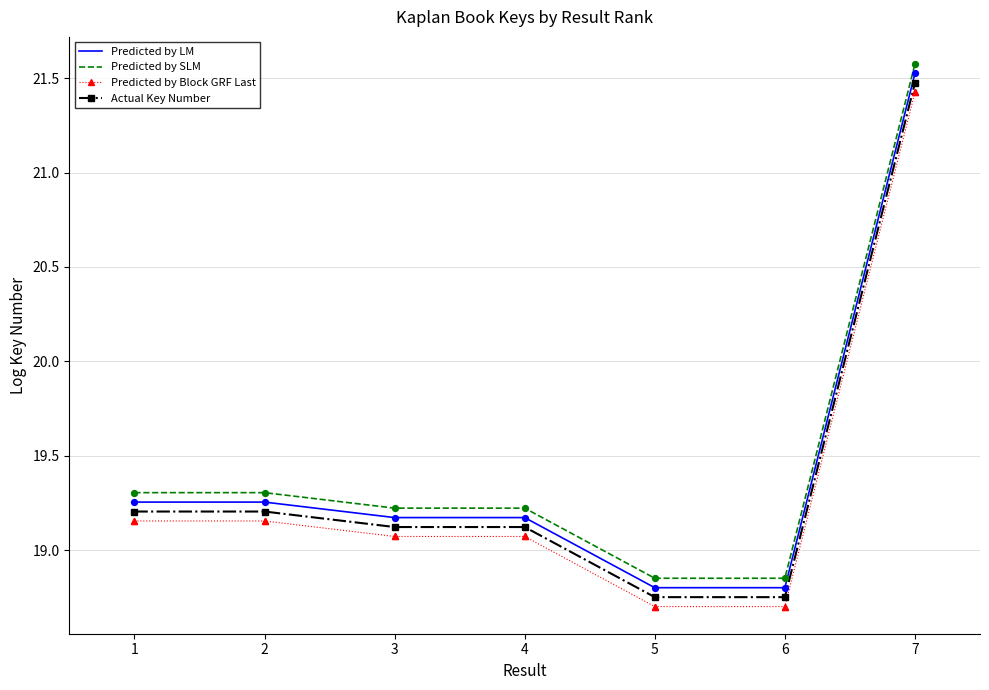

At which category is the sum across all series the highest?

7